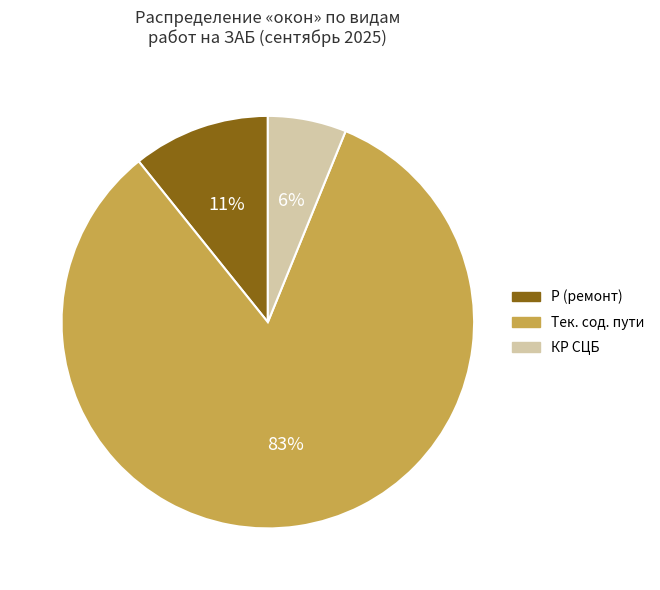

Which category has the smallest portion of the pie?

КР СЦБ